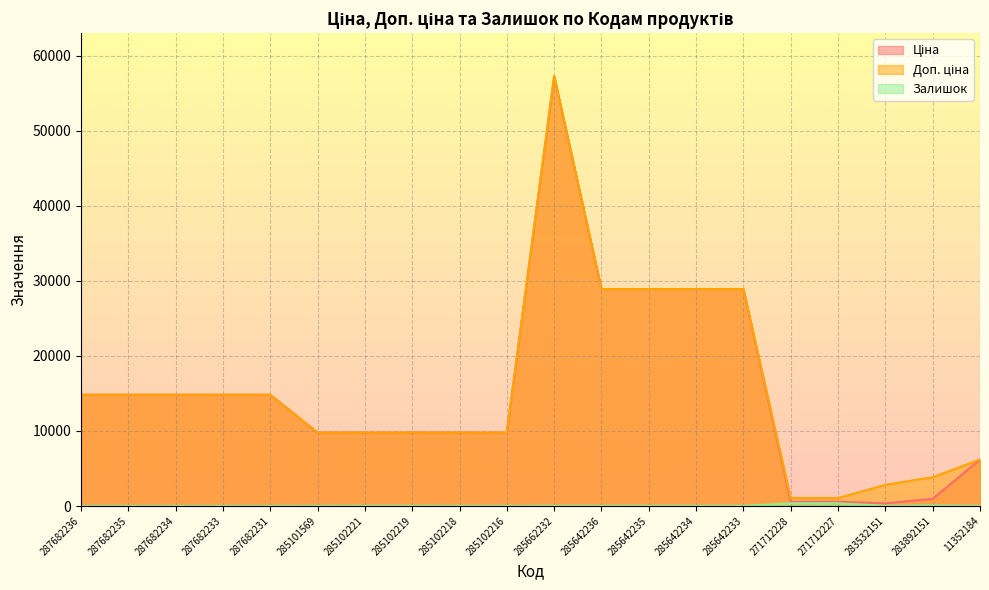

How many distinct data groups are displayed?

3